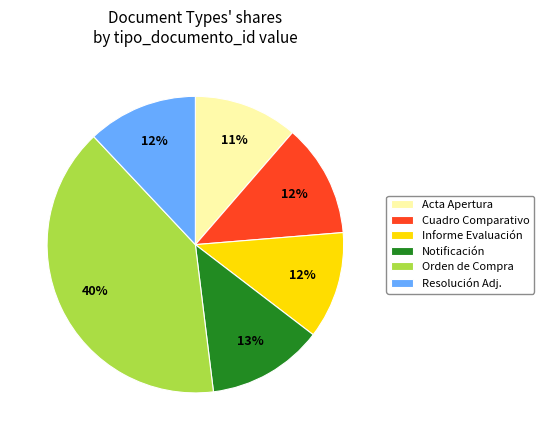

Between Acta Apertura and Notificación, which is larger?

Notificación